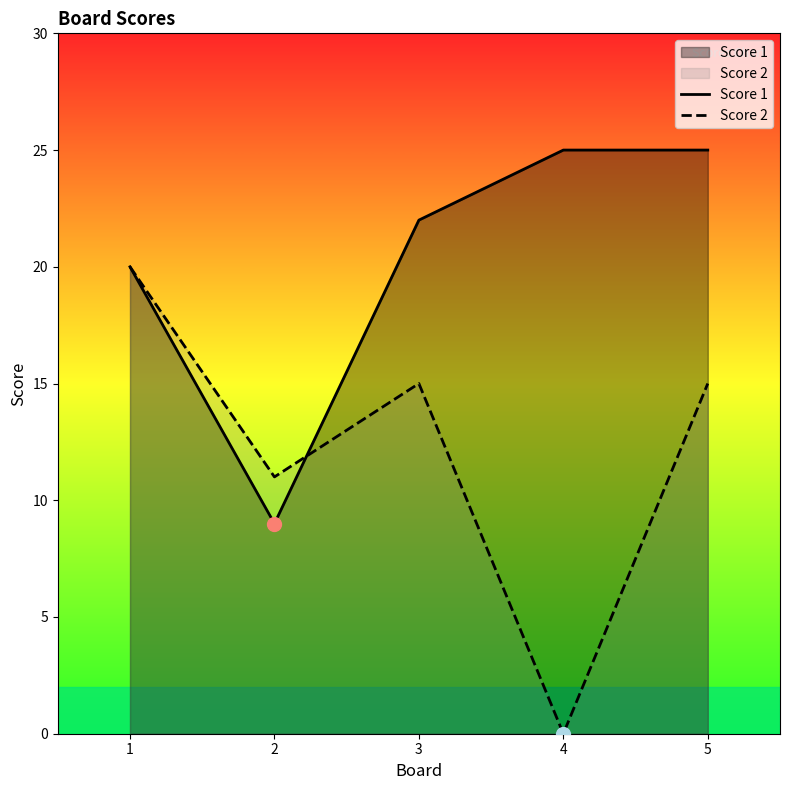

What is the spread (max minus min) of values at 3?

7